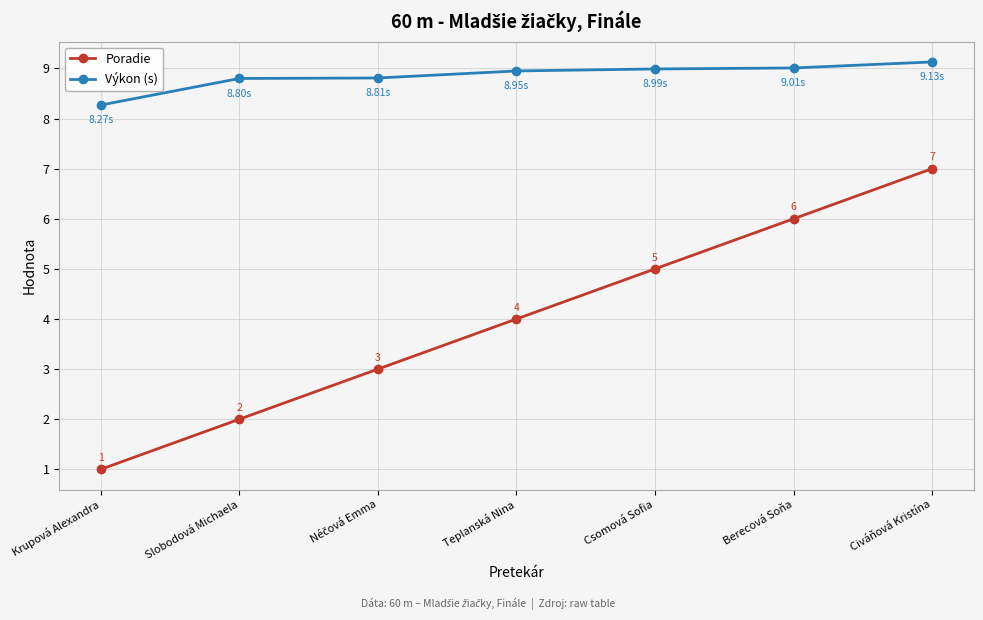

The Poradie series shows 2.7 at Berecová Soňa. True or false?

False